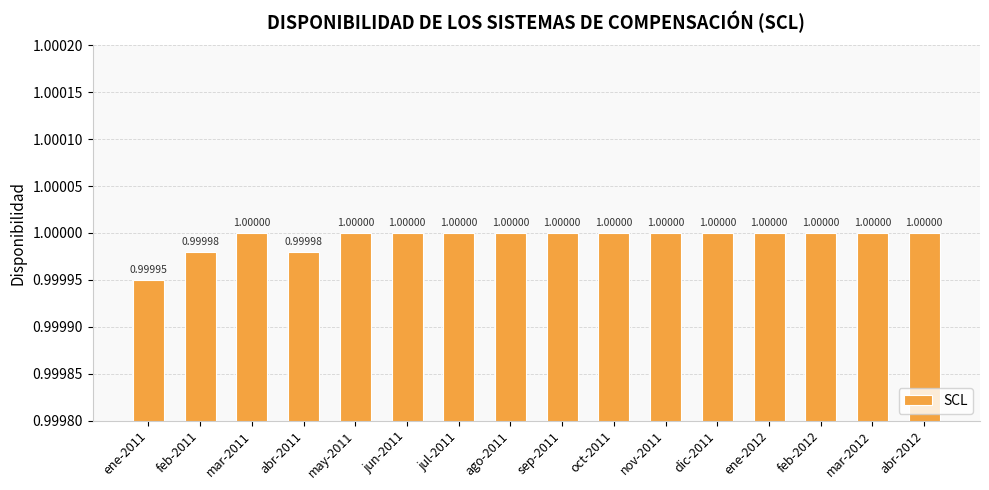

Between mar-2012 and feb-2011, which is larger?

mar-2012